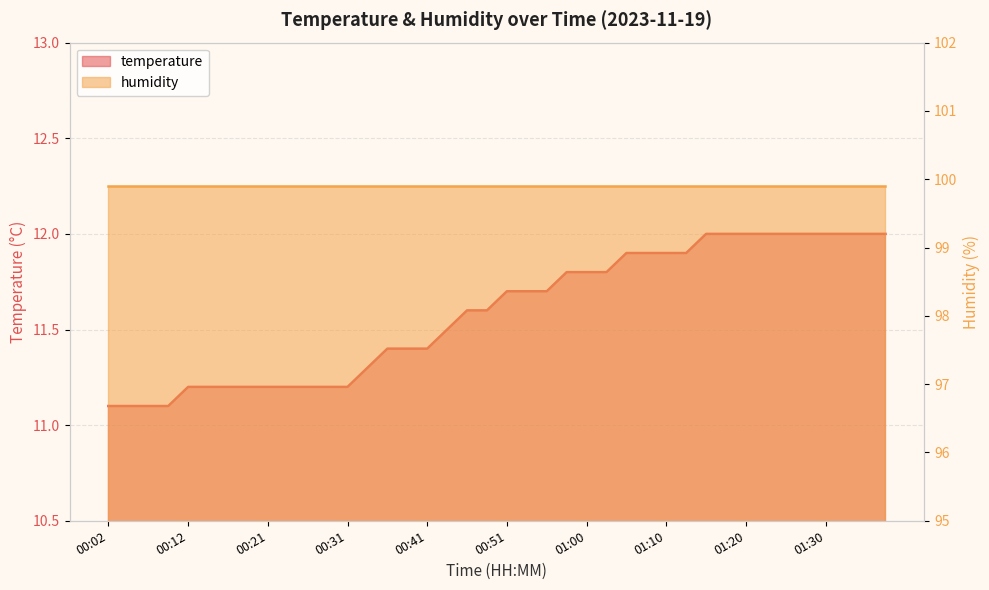

Where is the data nearest to the value 11?

00:02